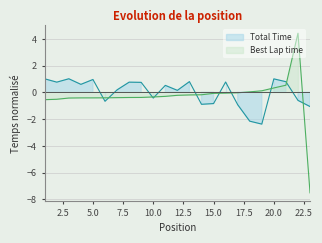

Reading left to right, what are all the values shown in this chart?

Total Time: 1=1.0	2=0.8	3=1.0	4=0.6	5=1.0	6=-0.7	7=0.2	8=0.8	9=0.7	10=-0.4	11=0.5	12=0.1	13=0.8	14=-0.9	15=-0.8	16=0.8	17=-0.9	18=-2.2	19=-2.4	20=1.0	21=0.8	22=-0.6	23=-1.1
Best Lap time: 1=-0.6	2=-0.5	3=-0.4	4=-0.4	5=-0.4	6=-0.4	7=-0.4	8=-0.4	9=-0.4	10=-0.4	11=-0.3	12=-0.2	13=-0.2	14=-0.2	15=-0.1	16=-0.1	17=-0.0	18=0.0	19=0.1	20=0.3	21=0.5	22=4.4	23=-7.5